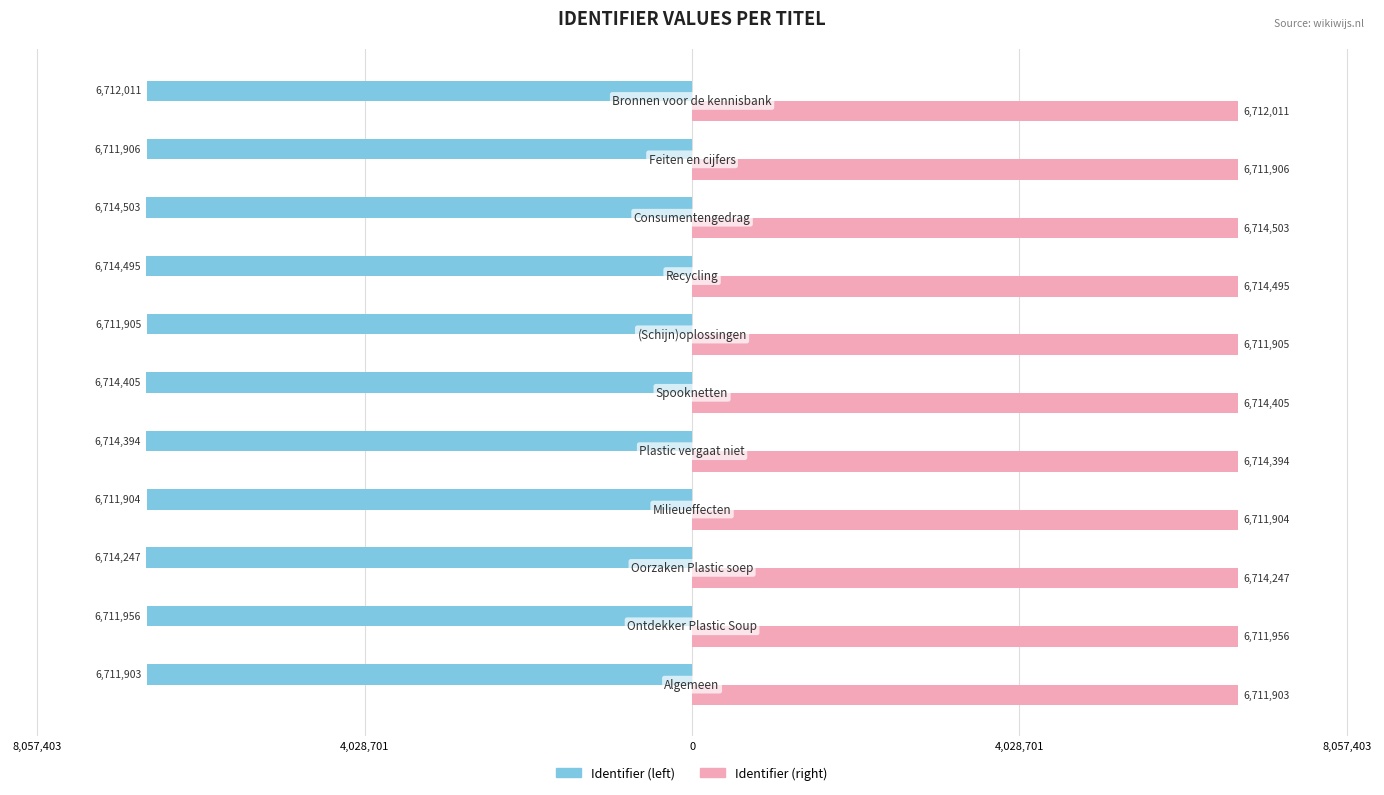

What are all the series names shown in the legend?

Identifier (left), Identifier (right)